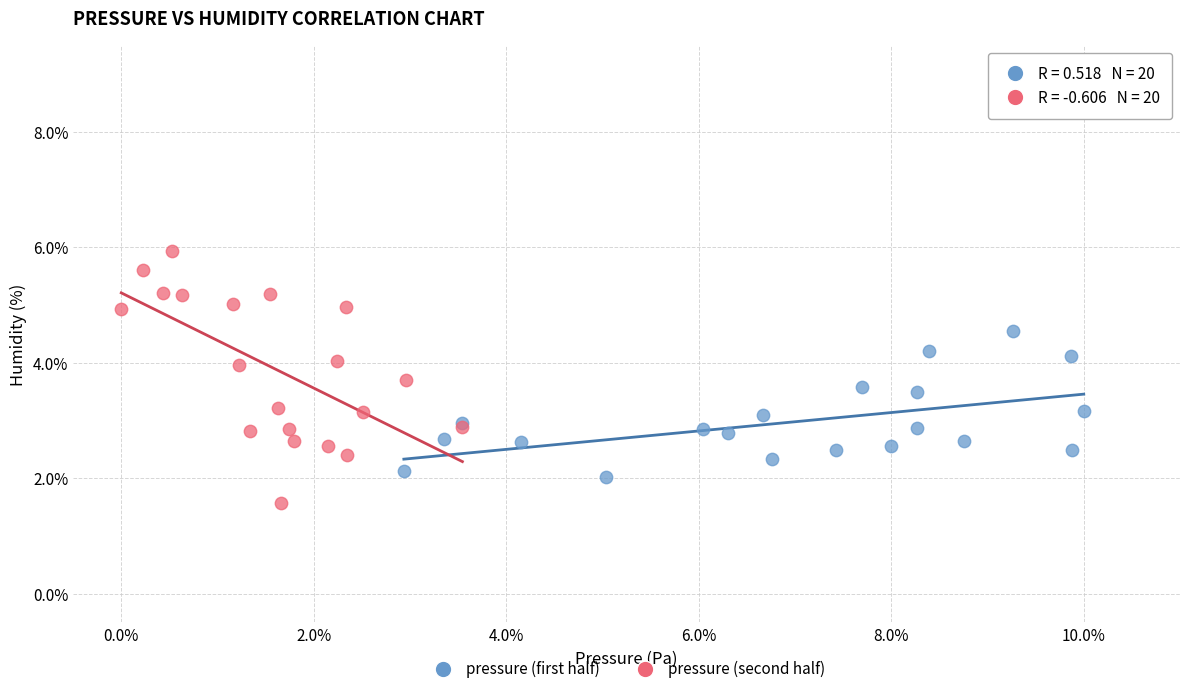

Which series contains the lowest Y value?

pressure (second half)